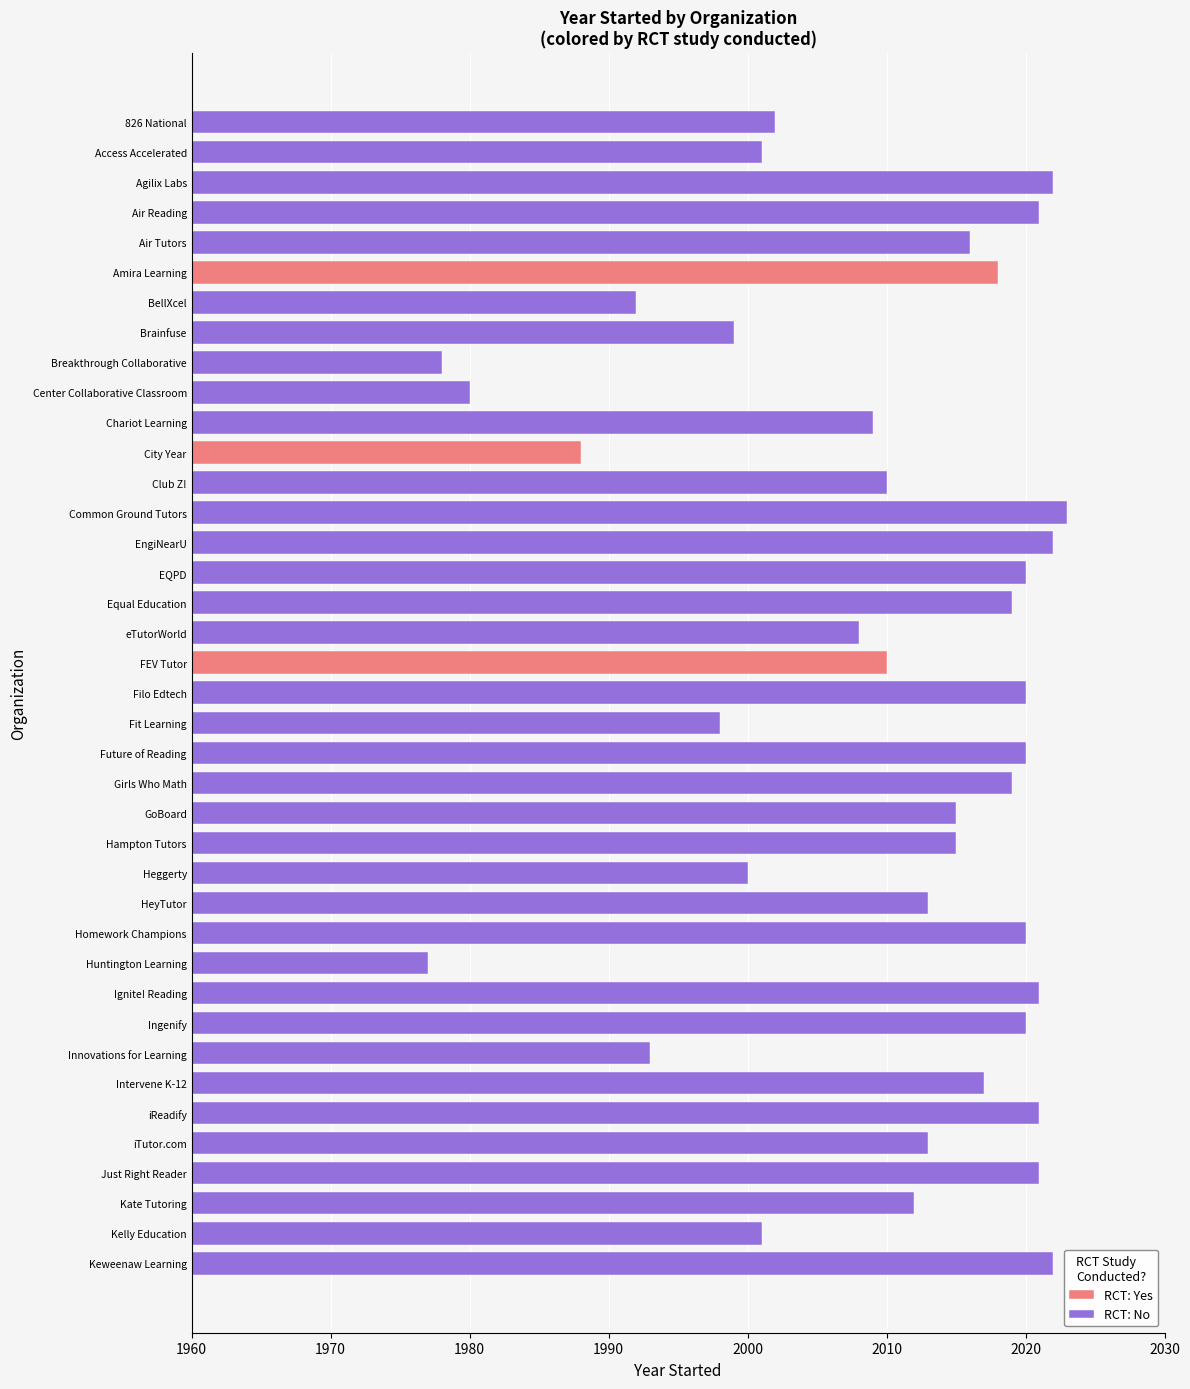

Rank the categories by RCT: Yes value from highest to lowest.

Amira Learning, FEV Tutor, City Year